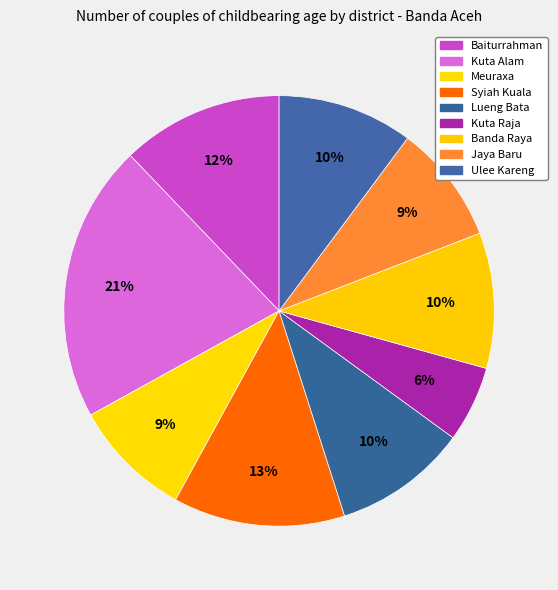

Rank the categories by value from lowest to highest.

Kuta Raja, Jaya Baru, Meuraxa, Lueng Bata, Ulee Kareng, Banda Raya, Baiturrahman, Syiah Kuala, Kuta Alam